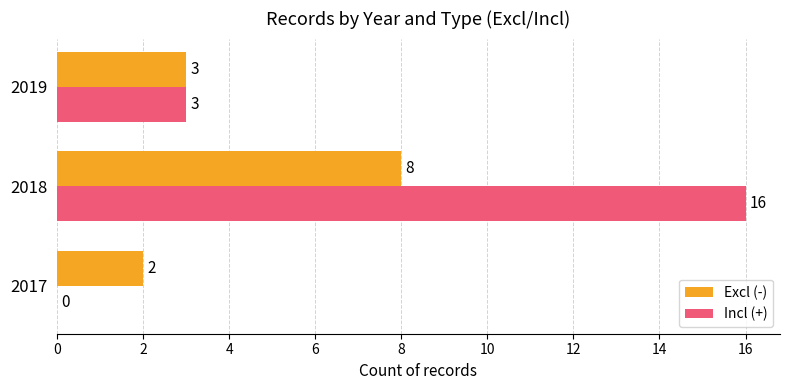

At which category is the sum across all series the highest?

2018